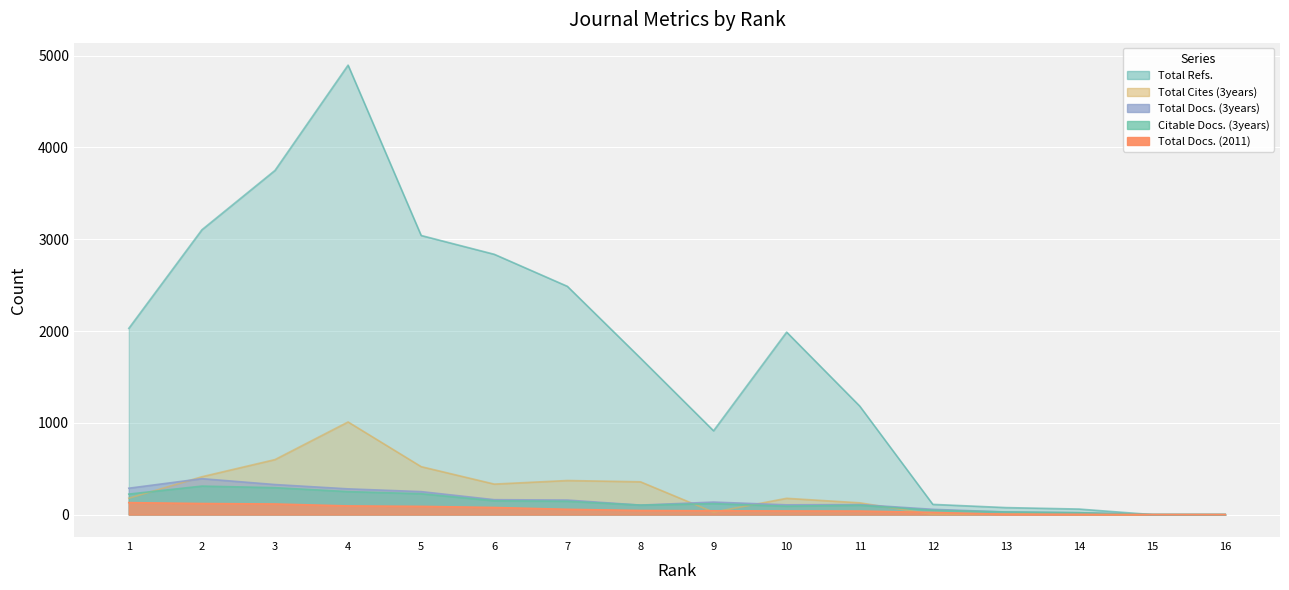

Which series has the widest spread of values?

Total Refs.